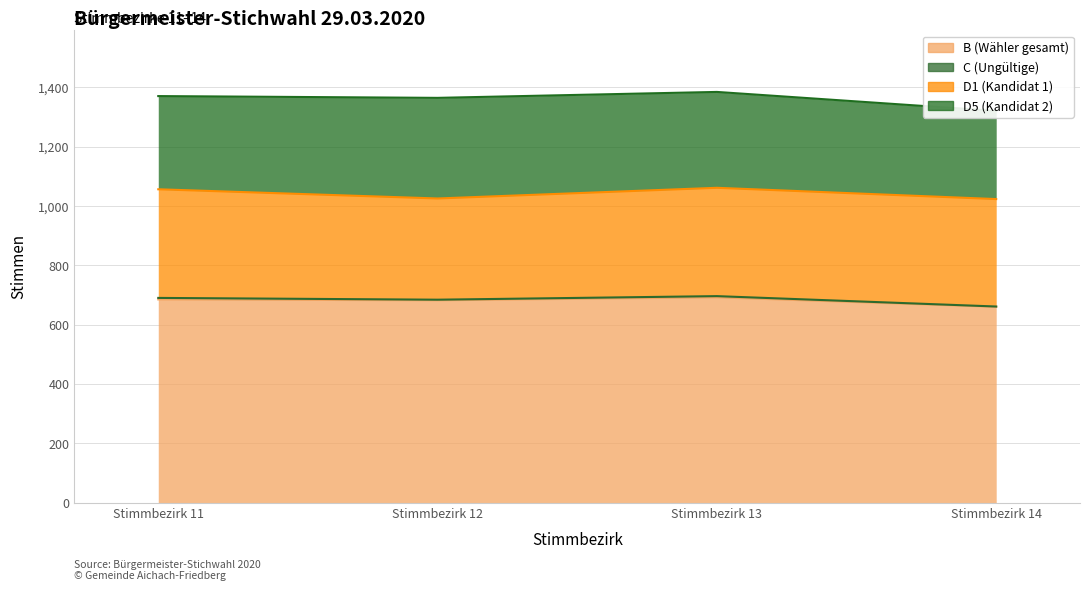

The value of C (Ungültige) at Stimmbezirk 11 is 8. True or false?

False